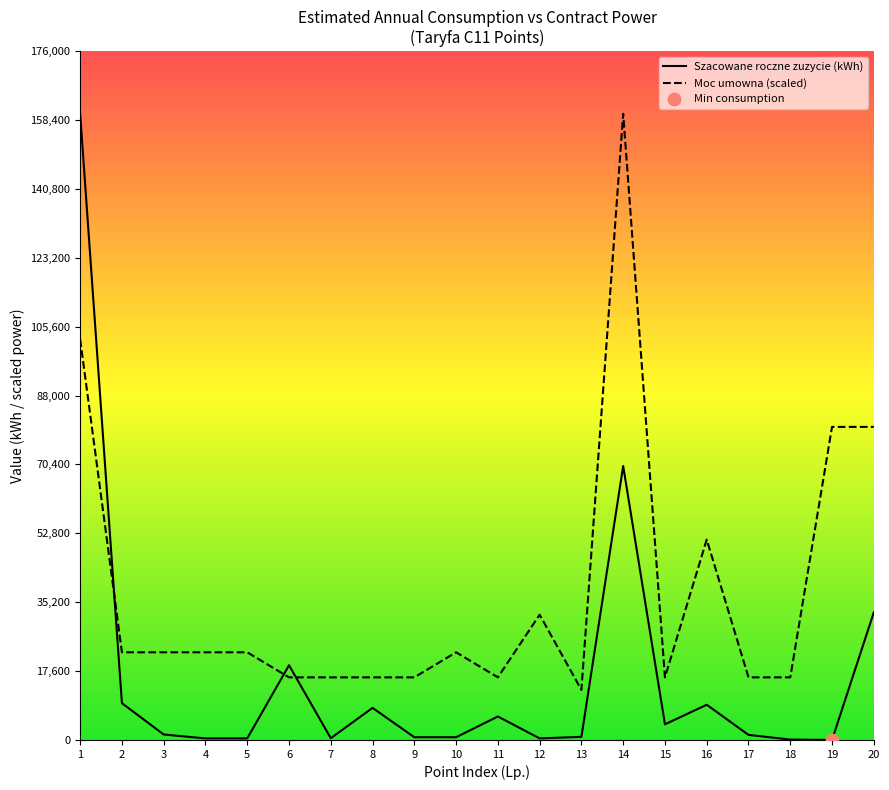

What are all the series names shown in the legend?

Szacowane roczne zuzycie (kWh), Moc umowna (scaled)